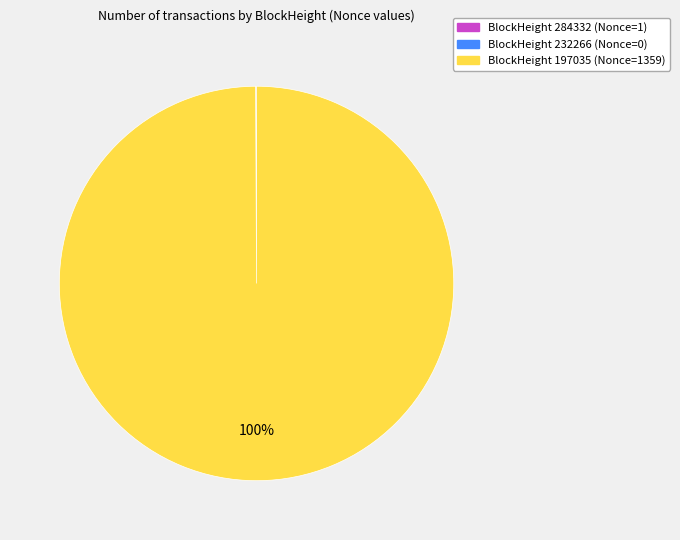

To the nearest percent, what is the average slice percentage?

33%